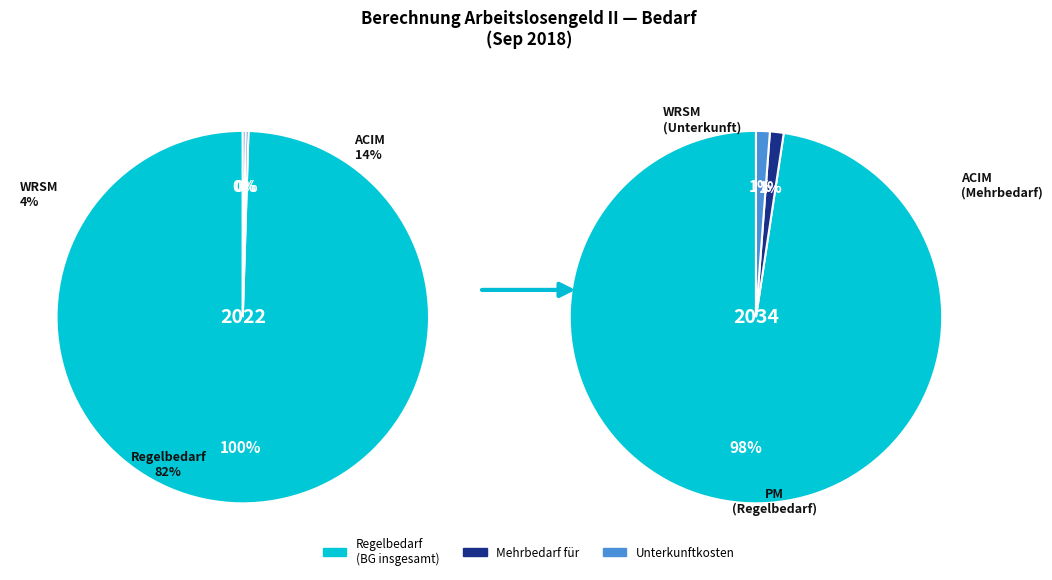

Is there a majority slice in this chart?

Yes